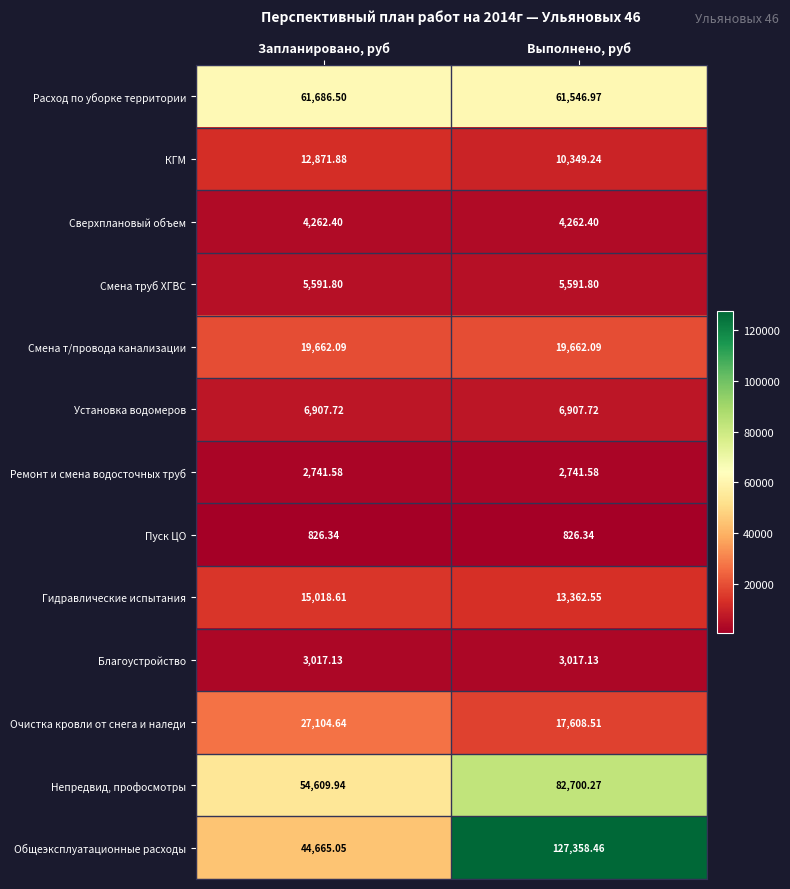

Which category has the highest value in the Гидравлические испытания series?

Запланировано, руб